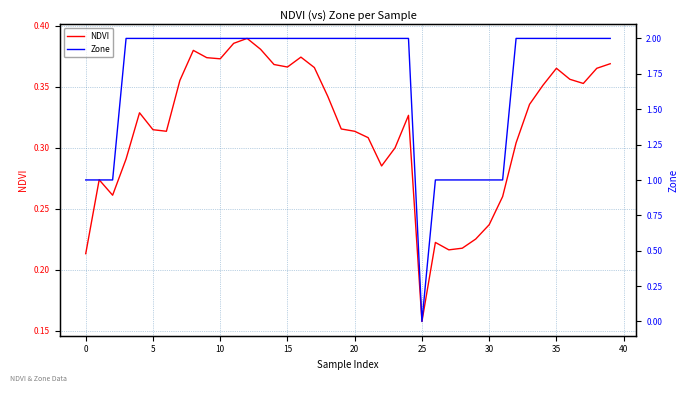

How many positive values does the Zone series have?

39